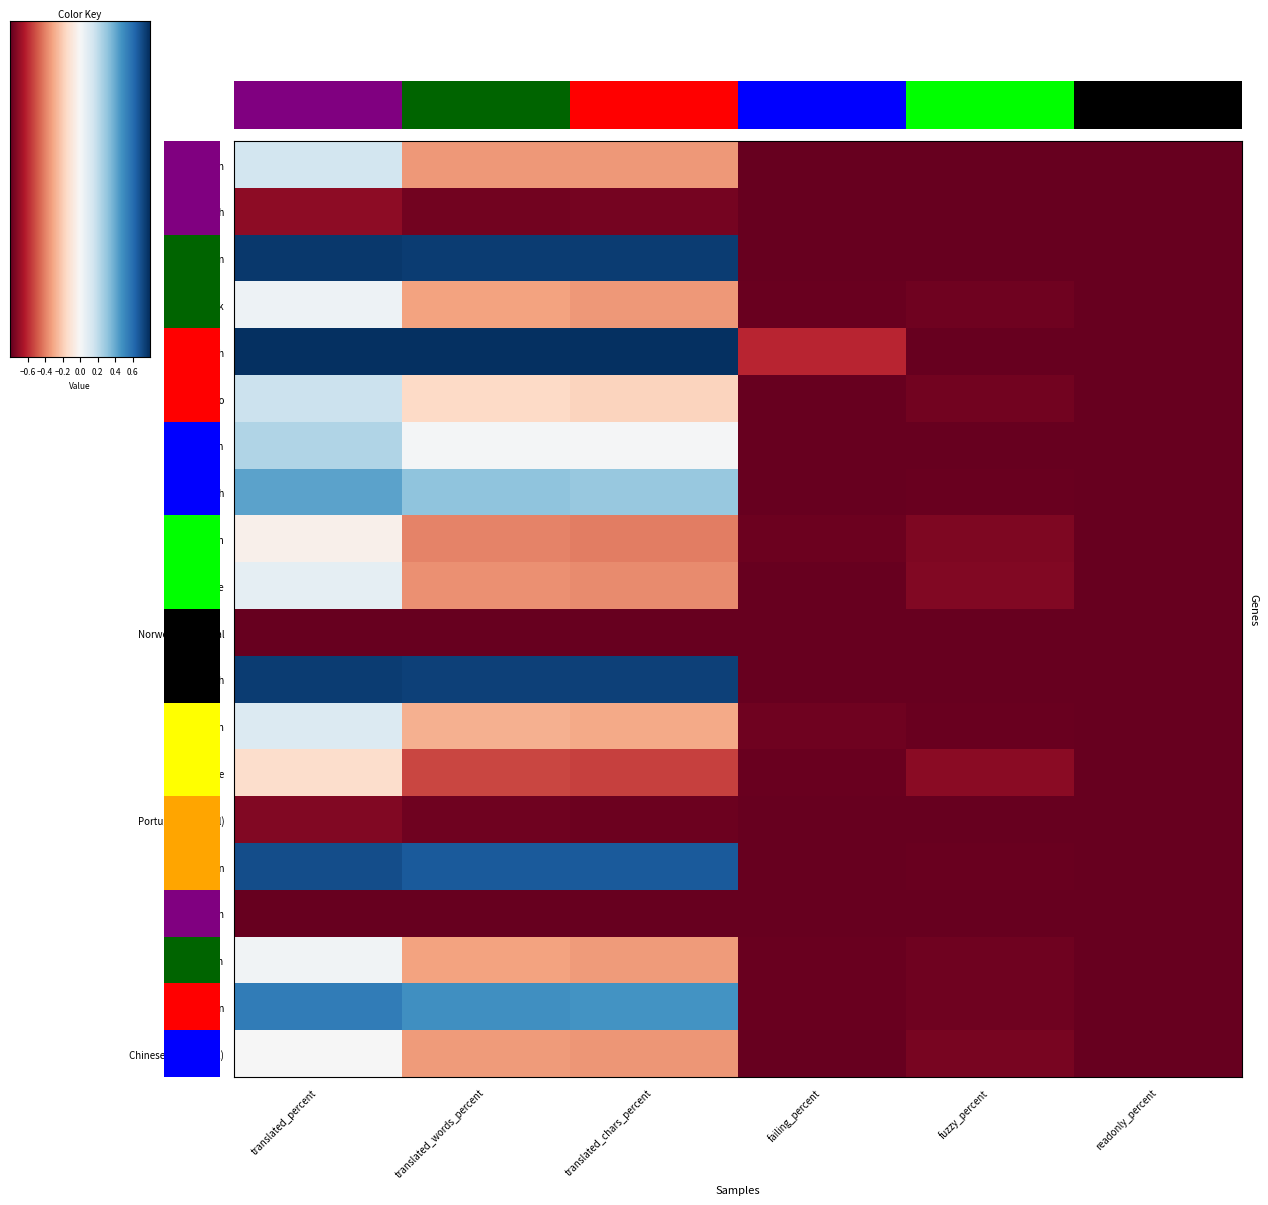

Is it true that English equals 1.0 at translated_percent?

True